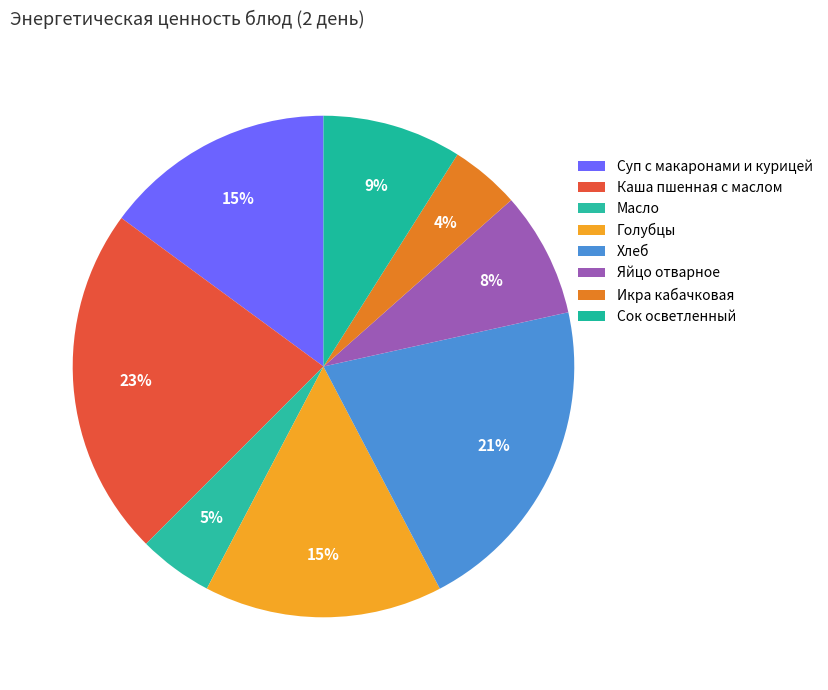

To the nearest percent, what is the combined percentage of Яйцо отварное and Масло?

13%